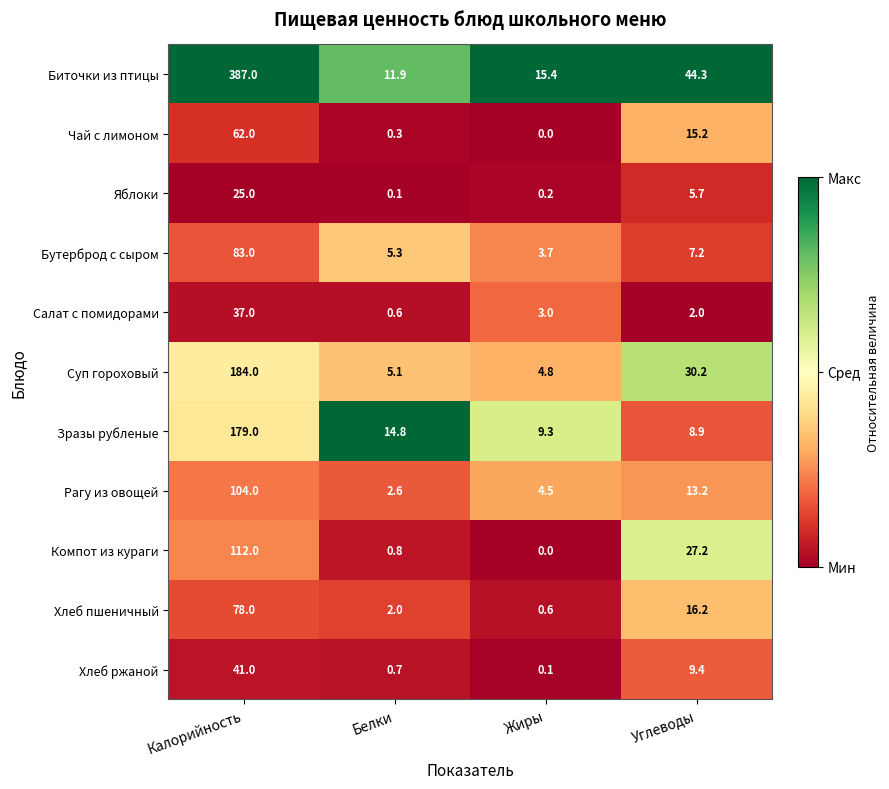

What is the difference between the Хлеб ржаной values at Углеводы and Жиры?

9.3